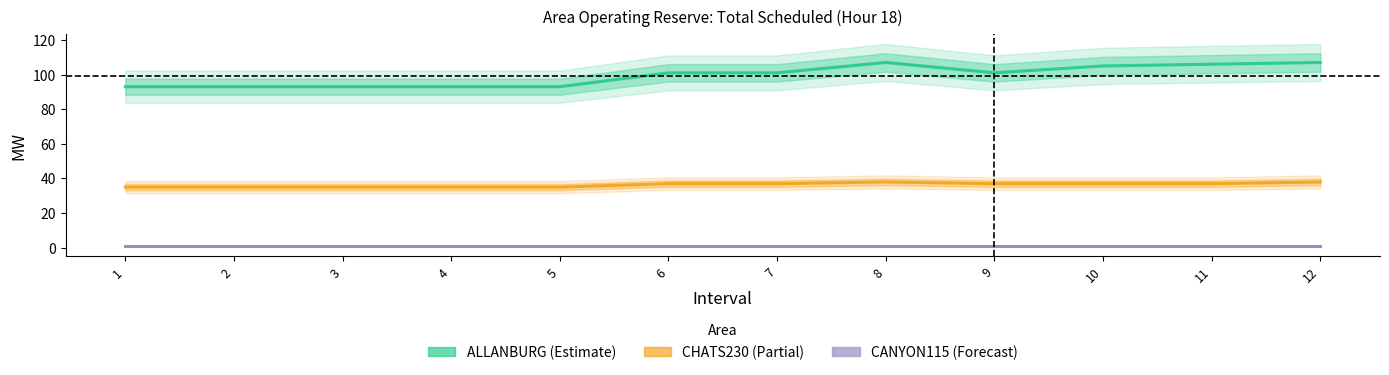

Rank the categories by ALLANBURG (Scheduled) value from highest to lowest.

8, 12, 11, 10, 6, 7, 9, 1, 2, 3, 4, 5